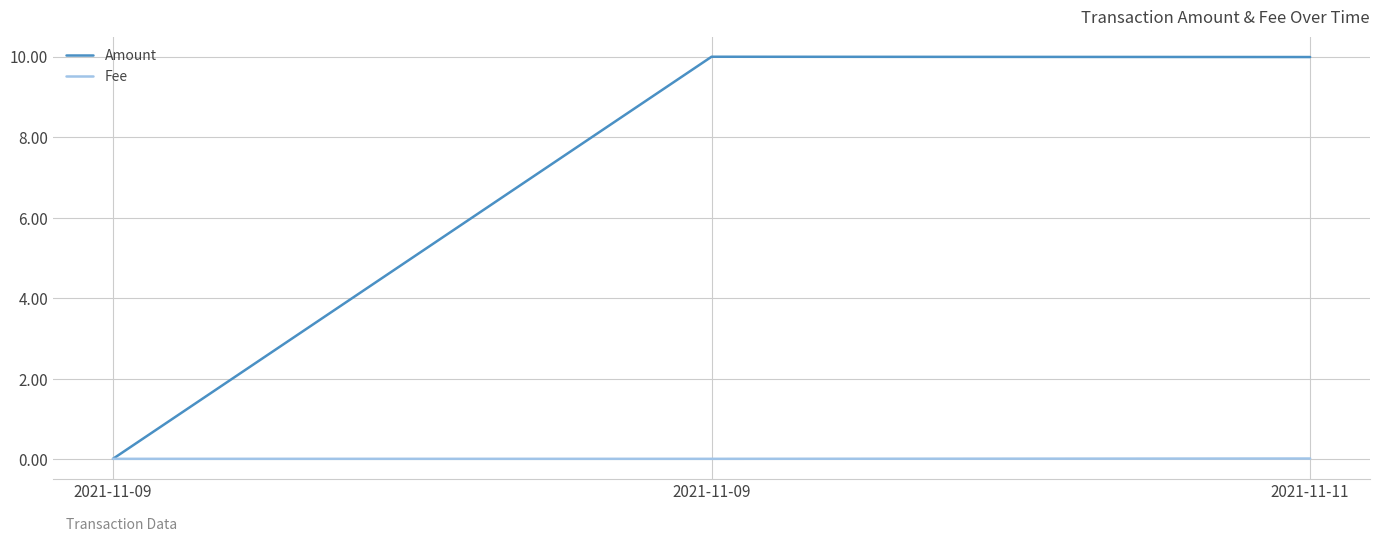

What is the difference between the Amount values at 2021-11-09 and 2021-11-09?

10.0